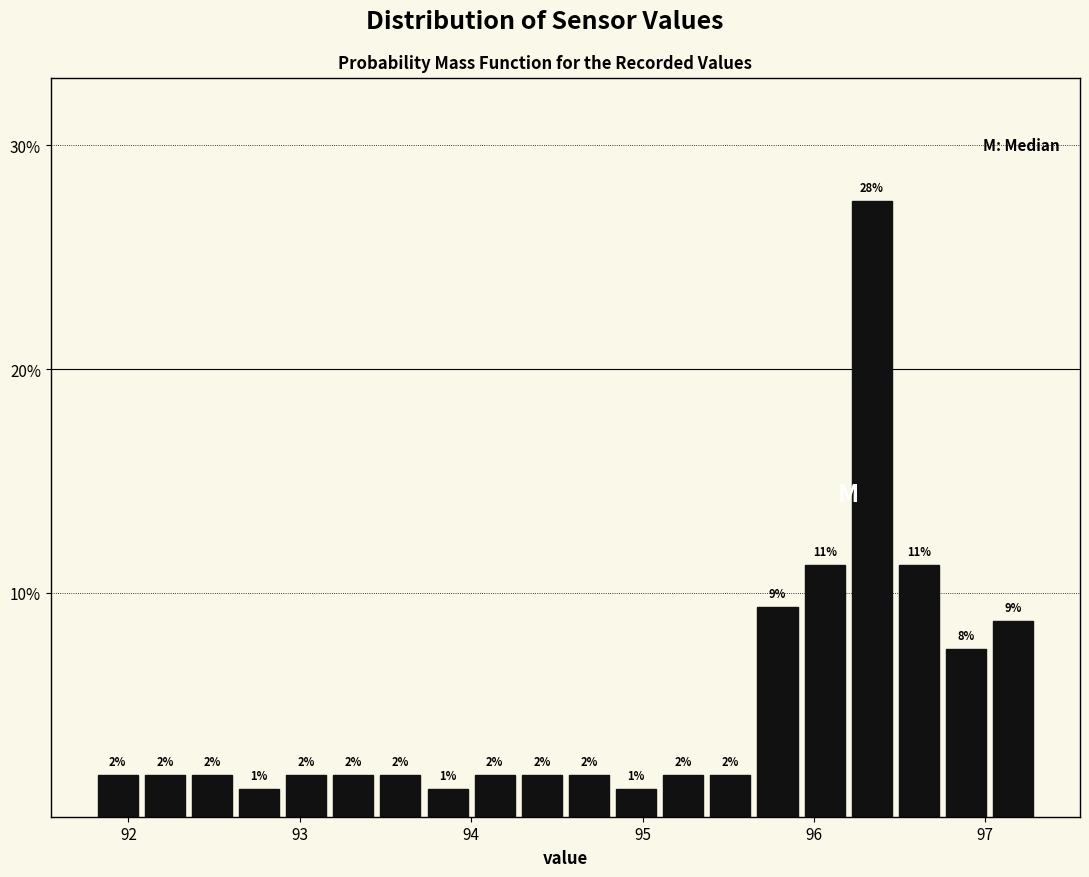

Read against the x-axis, roughly where is the centre of the tallest bar?

96.3